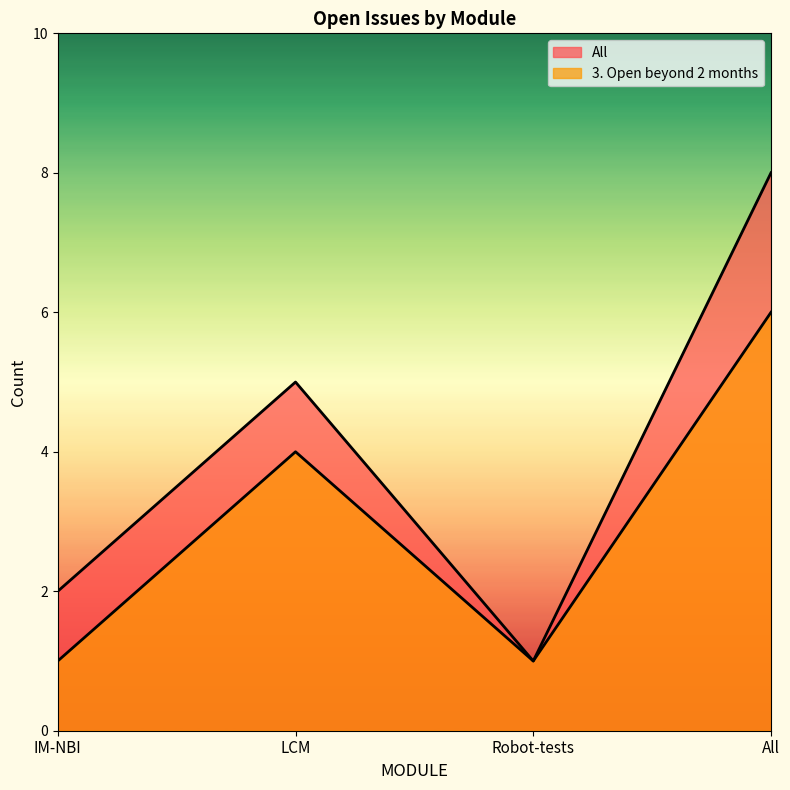

What is the approximate value of 3. Open beyond 2 months at LCM?

4